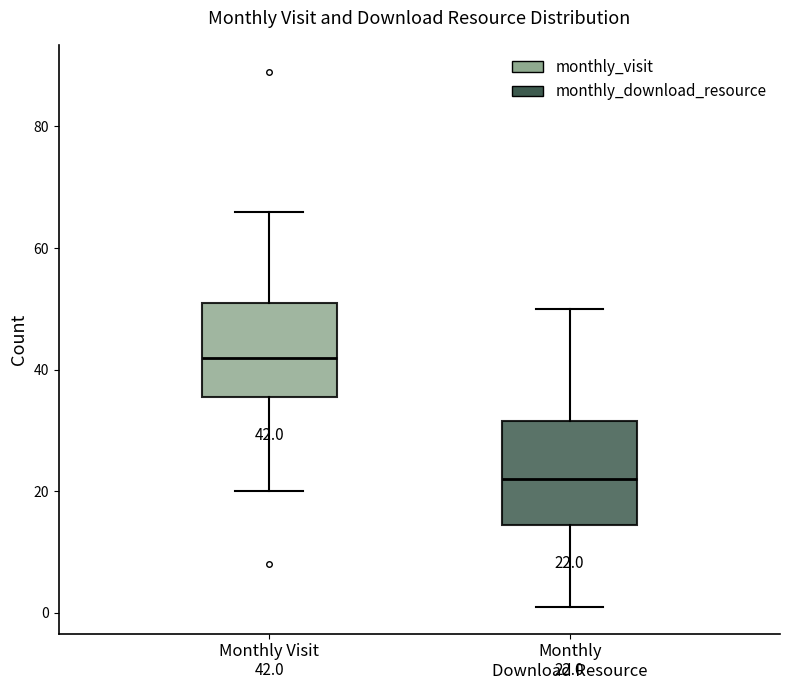

Which box's median line is the lowest?

Monthly Download Resource